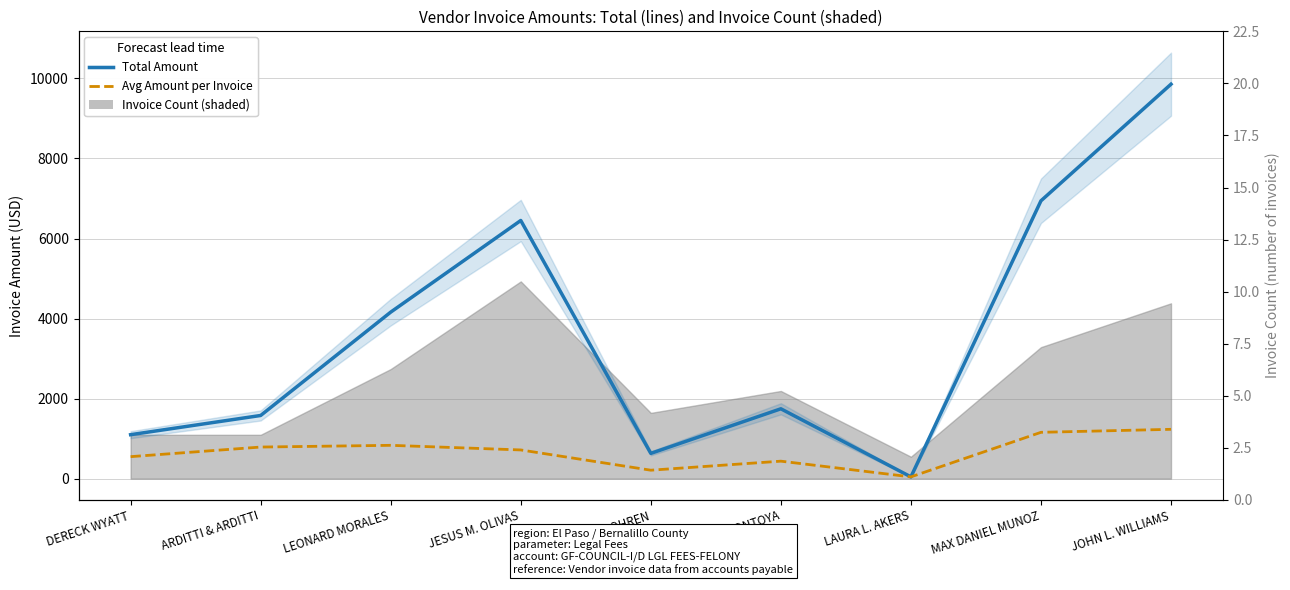

What is the label of the 9th point from the right?

DERECK WYATT